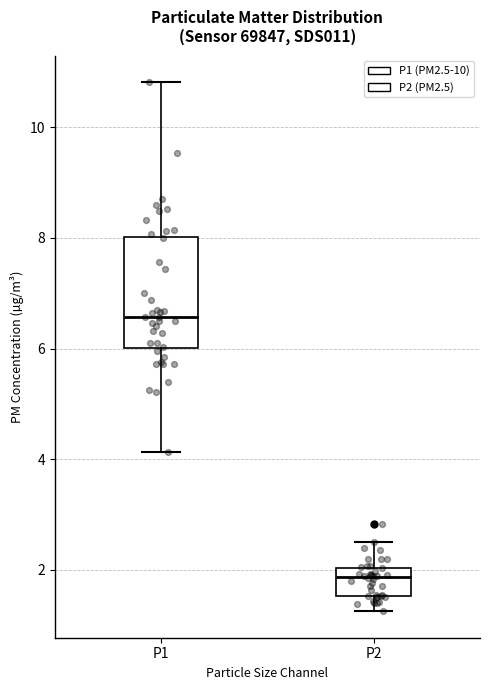

Reading left to right, read every box against the y-axis: the position of its median line, the range the box covers, and the ends of its whiskers. The values are not printed on the chart, so give them approximately, as read against the axis.

P1: median 6.6, box 6.0 to 8.0, whiskers 4.2 to 10.8
P2: median 1.8, box 1.6 to 2.0, whiskers 1.2 to 2.6